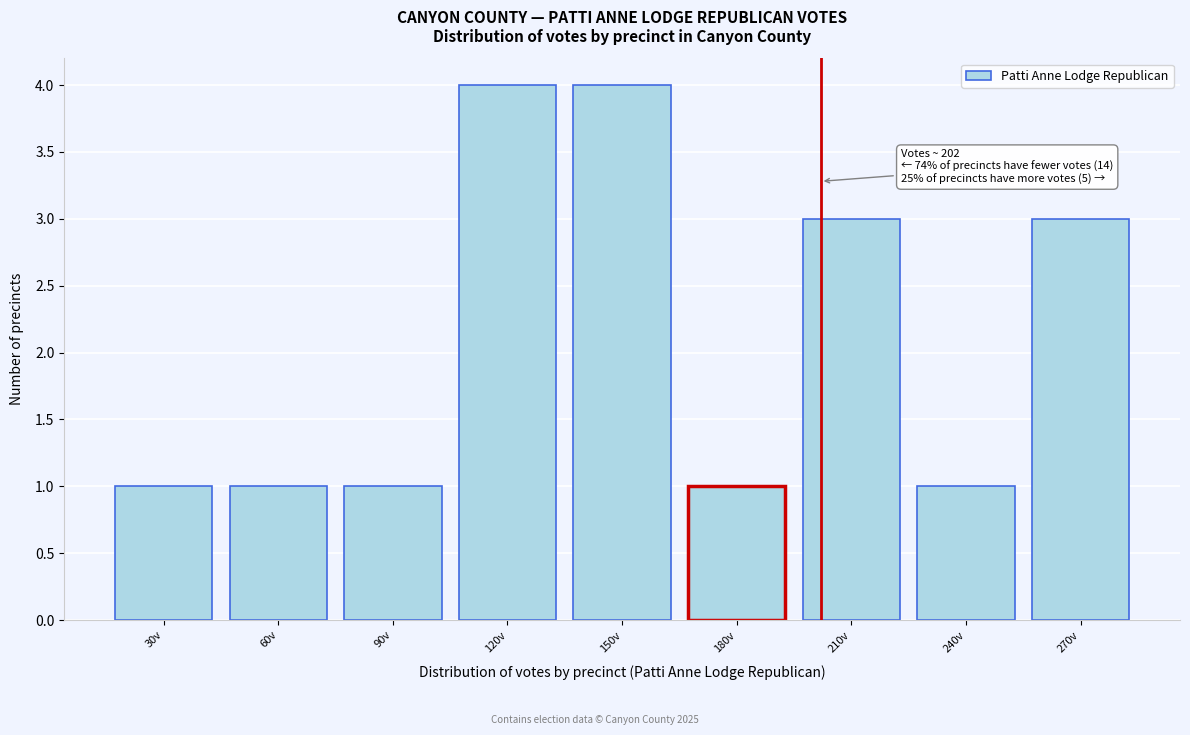

Reading right to left, transcribe all the data shown in this chart.

270v=3	240v=1	210v=3	180v=1	150v=4	120v=4	90v=1	60v=1	30v=1